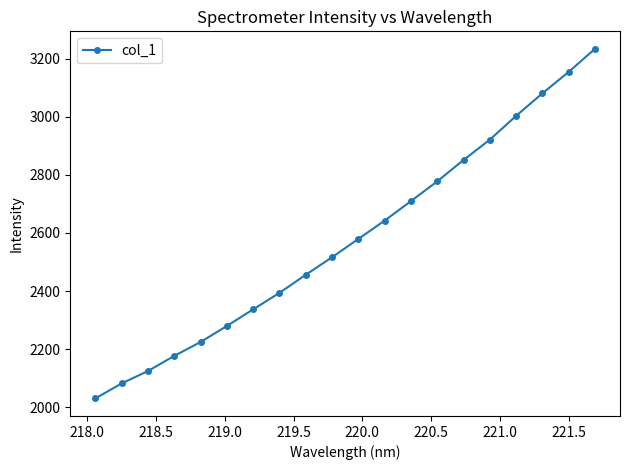

True or false: the data has more than 0 interior local peaks.

False